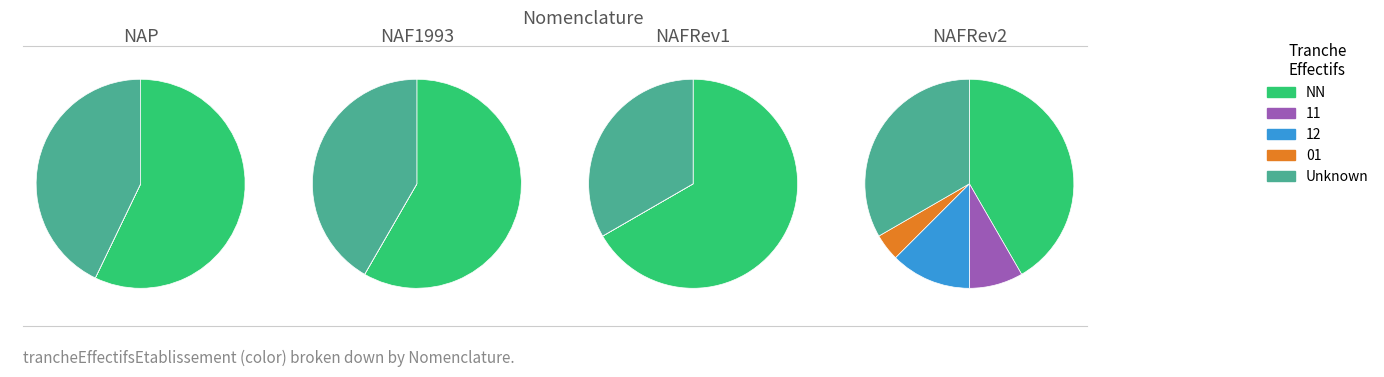

Which series changed the most between 1 and 2?

NN